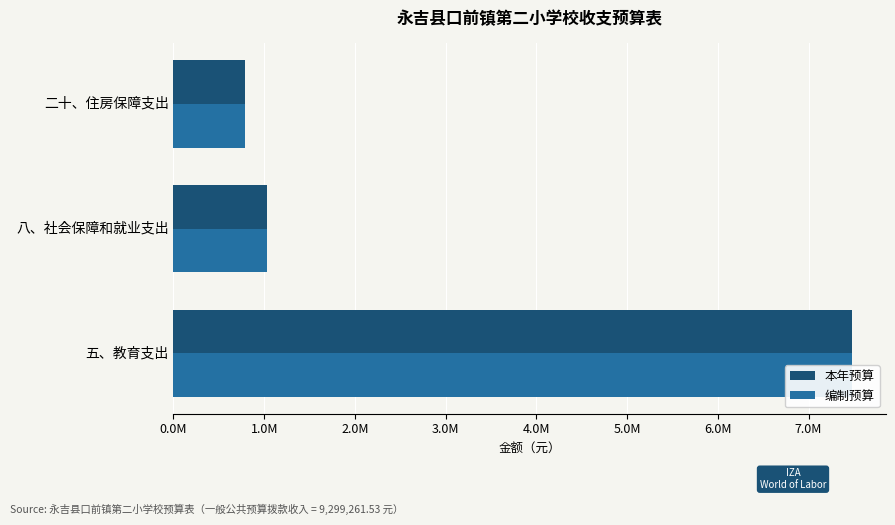

At how many categories does at least one series exceed 3369338?

1